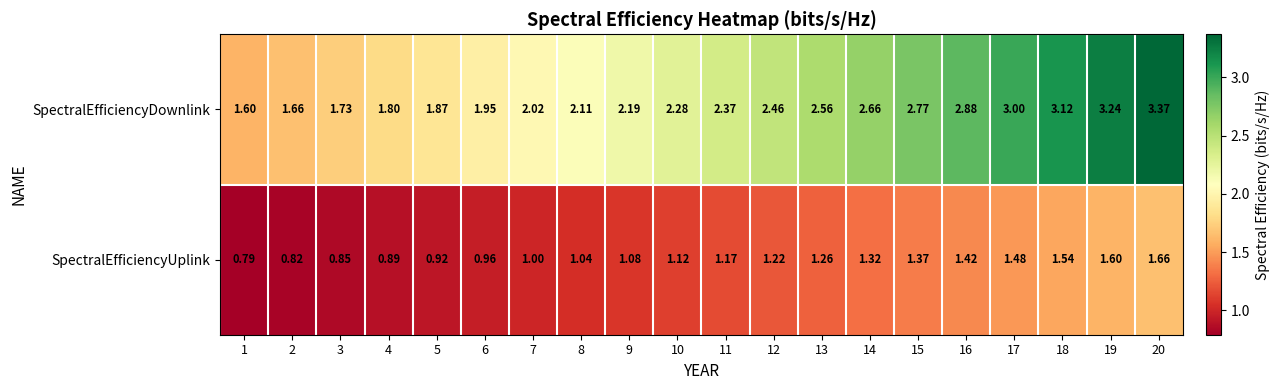

Which series has the largest total across all categories?

SpectralEfficiencyDownlink